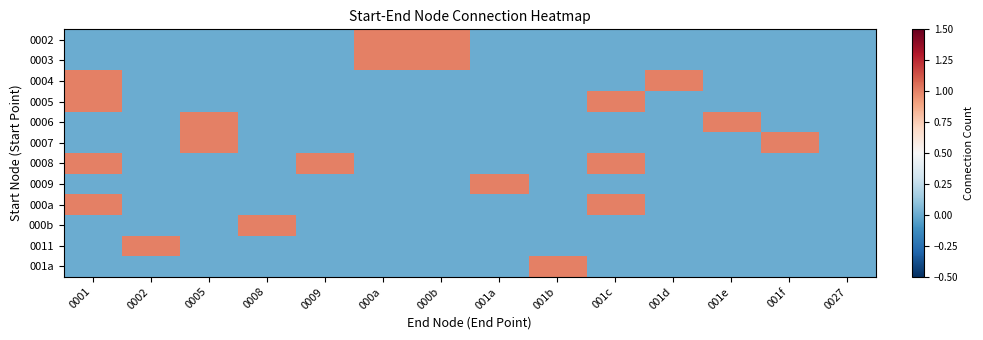

Which has a higher value, 001a or 001e?

001a